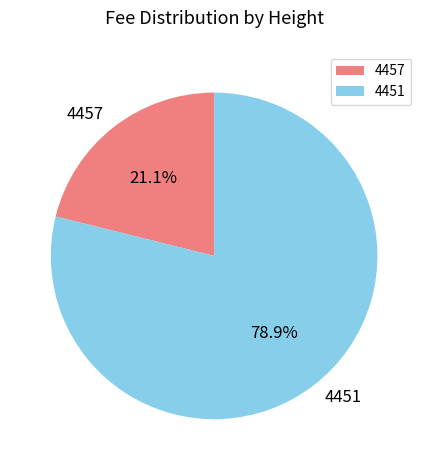

Is the sum of 4451 and 4457 greater than half?

Yes